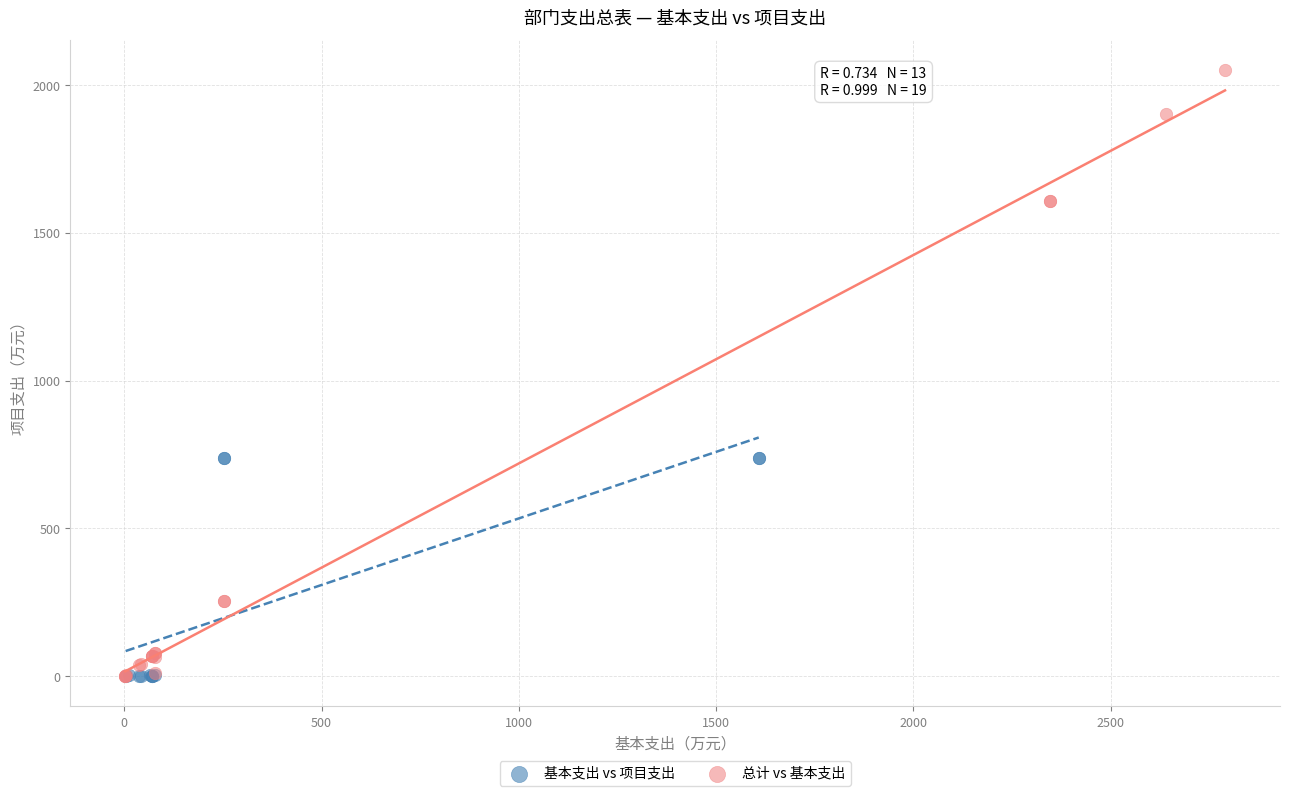

Which series has the widest spread of Y values?

总计 vs 基本支出